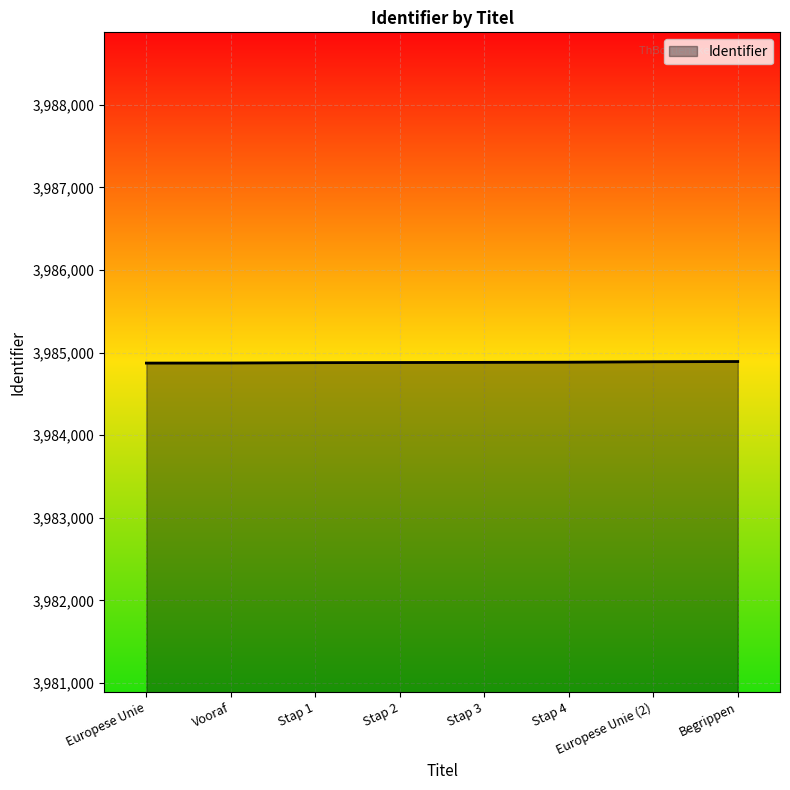

True or false: the data shows 897707 at Vooraf.

False